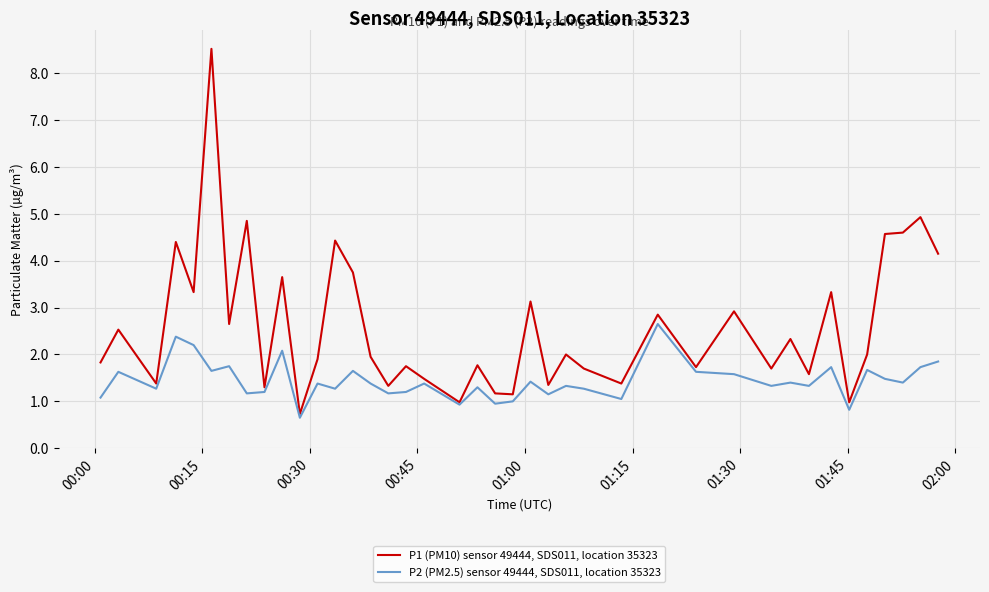

Which series has the largest total across all categories?

P1 (PM10) sensor 49444, SDS011, location 35323